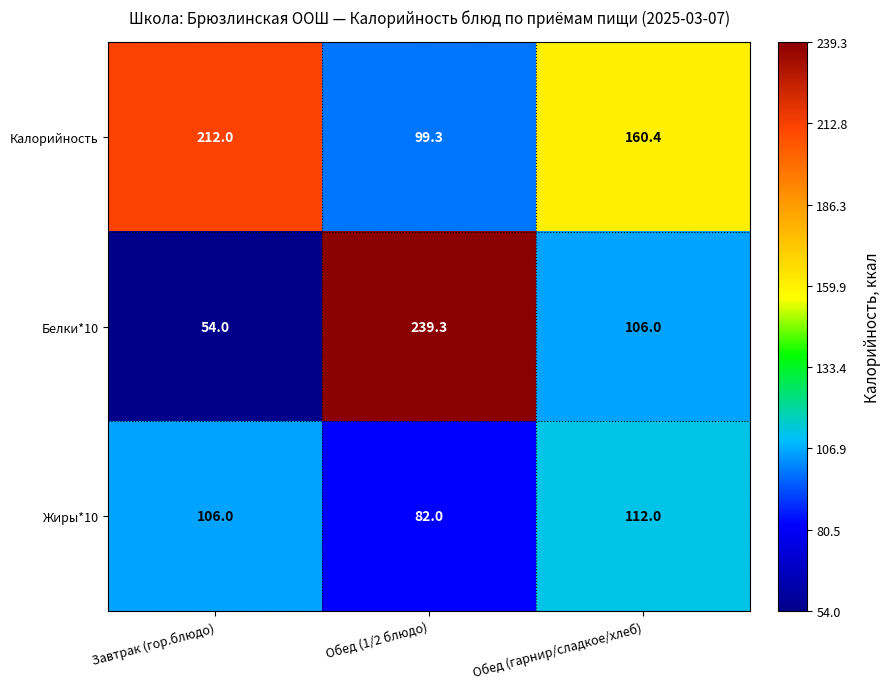

Which label corresponds to the largest value in the chart?

Обед (1/2 блюдо)